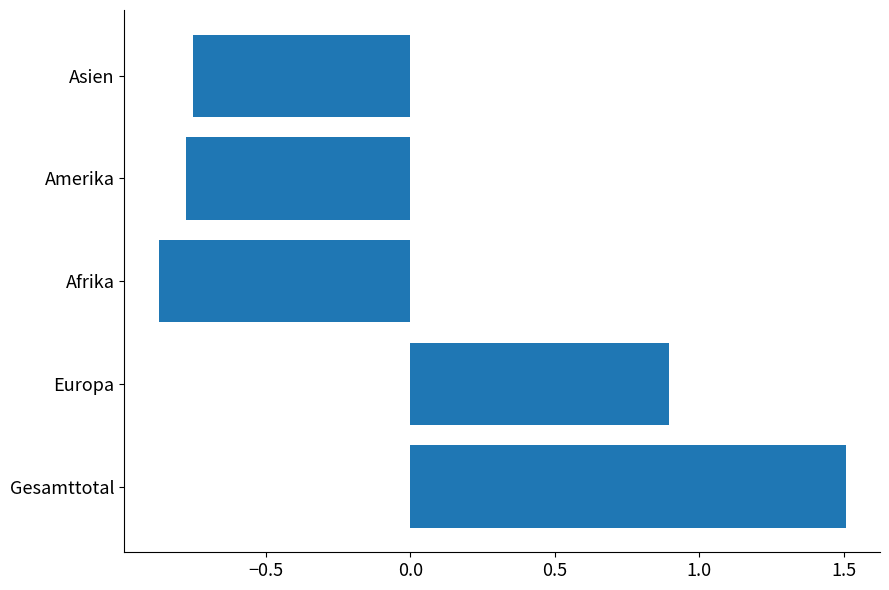

What is the difference between the values at Afrika and Europa?

1.8